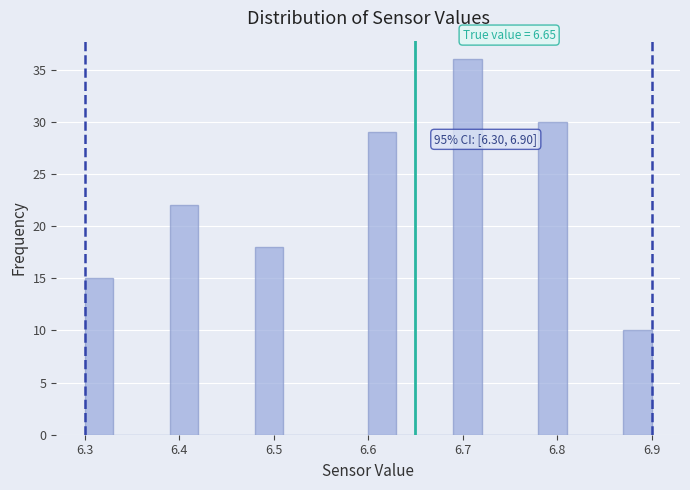

Around what value on the x-axis is the tallest bar? Give the approximate position of its centre, as read against the axis.

6.71